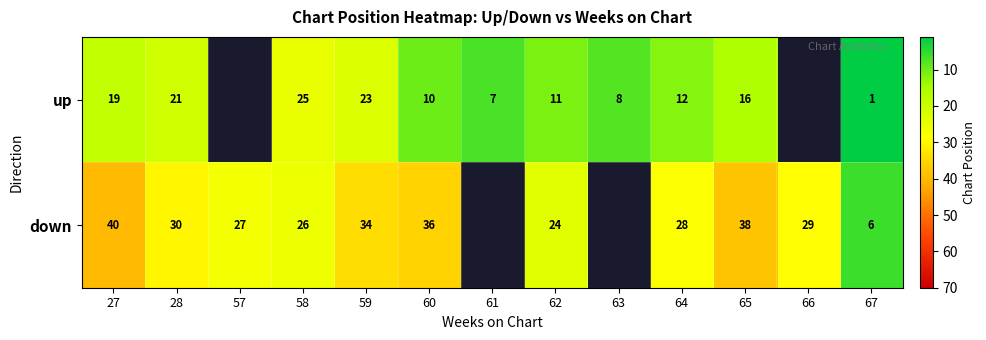

Is it true that down equals 11.4 at 57?

False